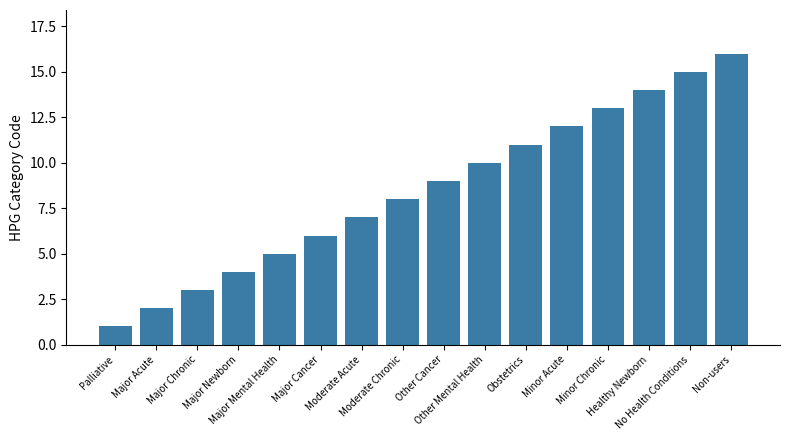

Reading right to left, list all the values displayed in this chart.

16	15	14	13	12	11	10	9	8	7	6	5	4	3	2	1